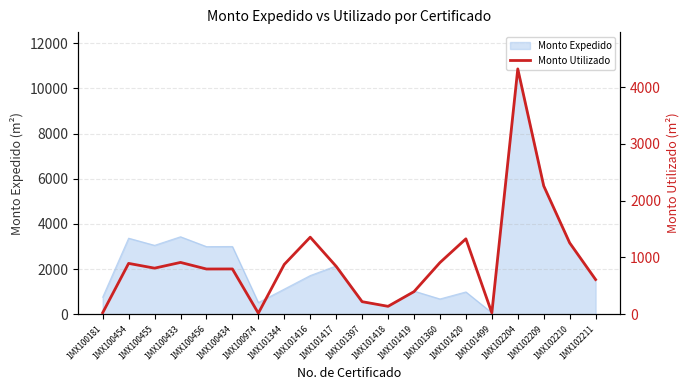

Is it true that the value at 1MX101499 is 30?

False